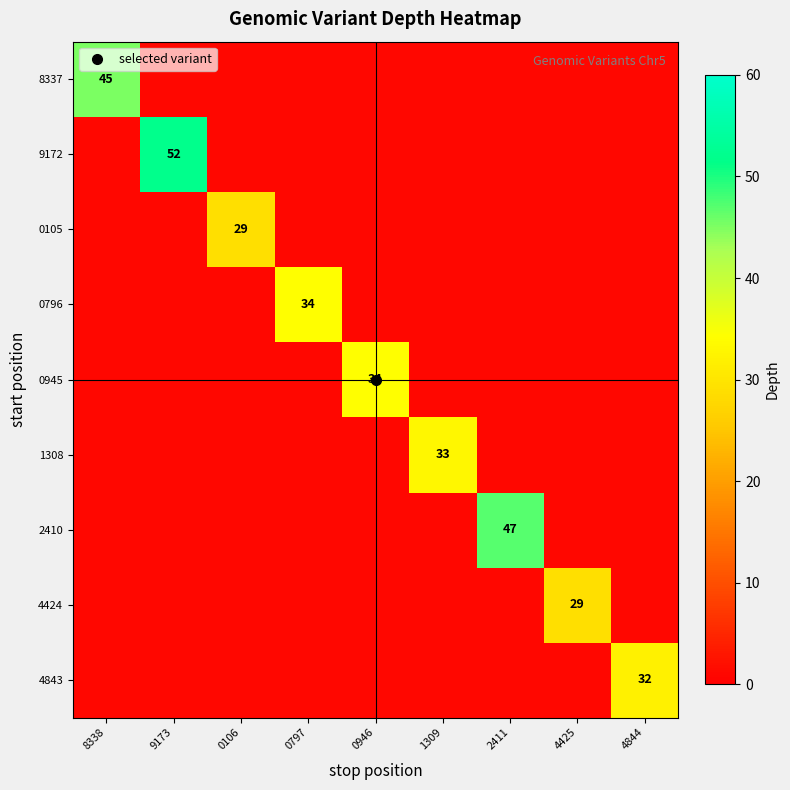

At how many categories does at least one series exceed 30?

7